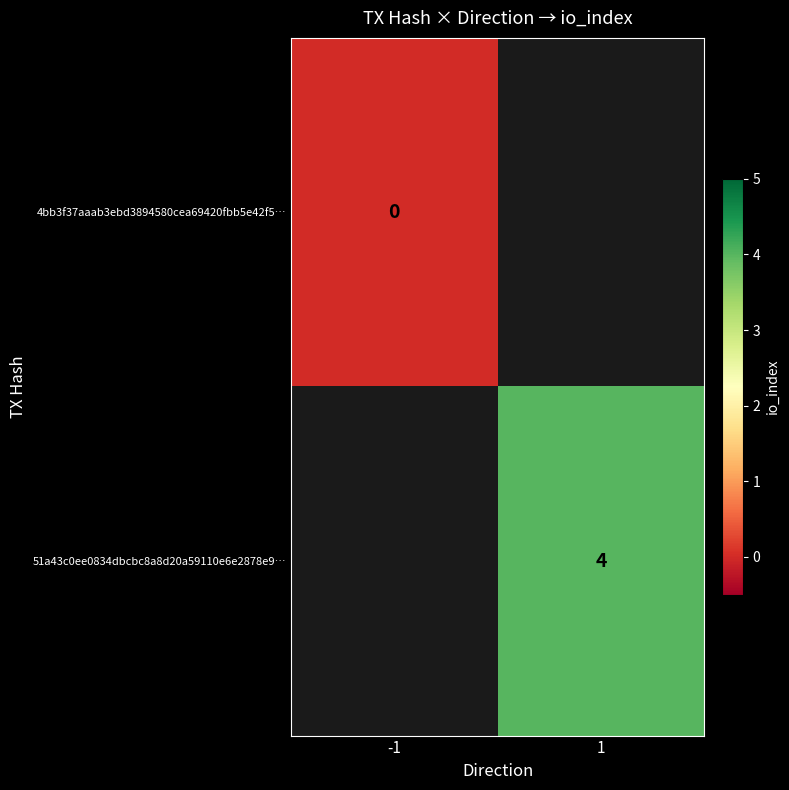

The value of 51a43c0ee0834dbcbc8a8d20a59110e6e2878e9… at 1 is 6. True or false?

False